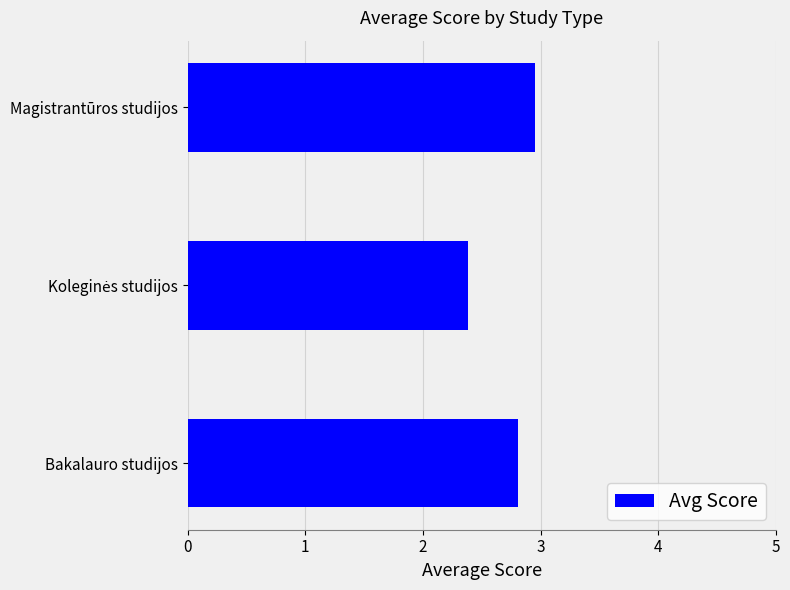

What is the ratio of the value at Bakalauro studijos to the value at Magistrantūros studijos?

1.0